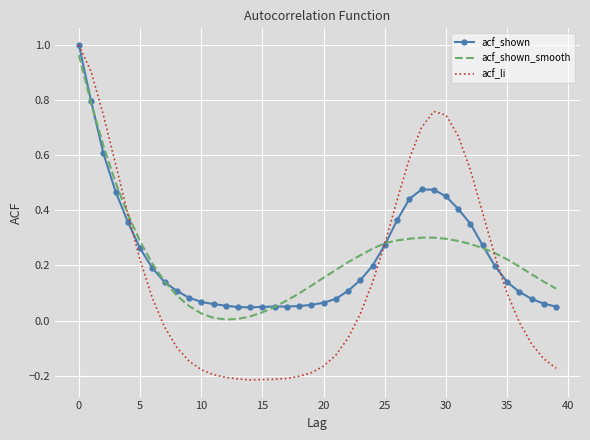

Which series has the widest spread of values?

acf_li